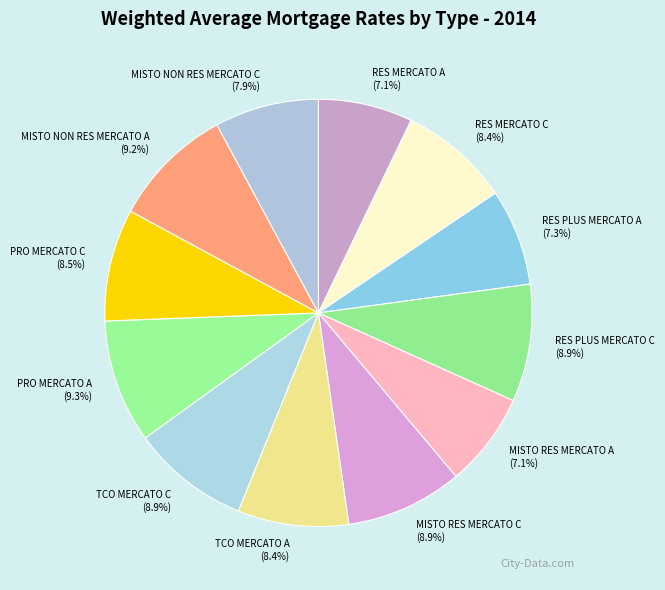

Does TCO MERCATO A account for over 50% of the chart?

No